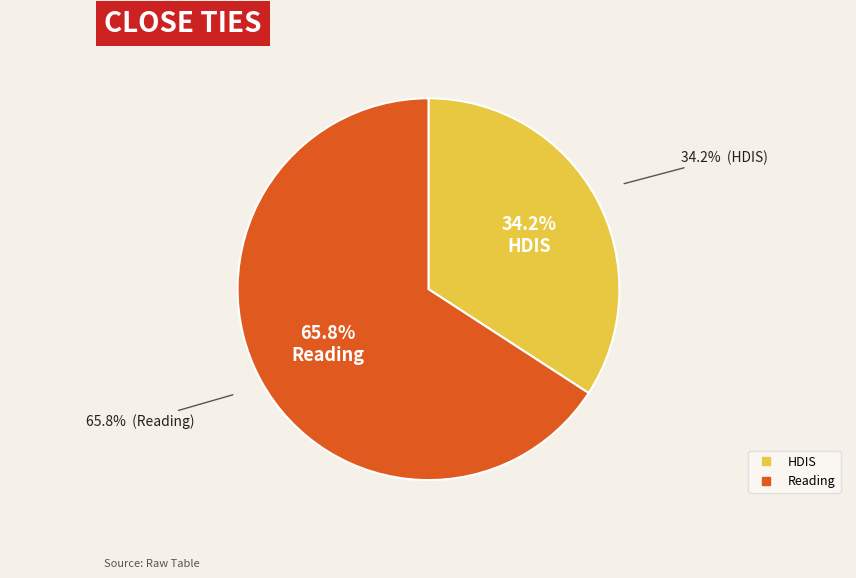

Rank the categories by value from highest to lowest.

Reading, HDIS